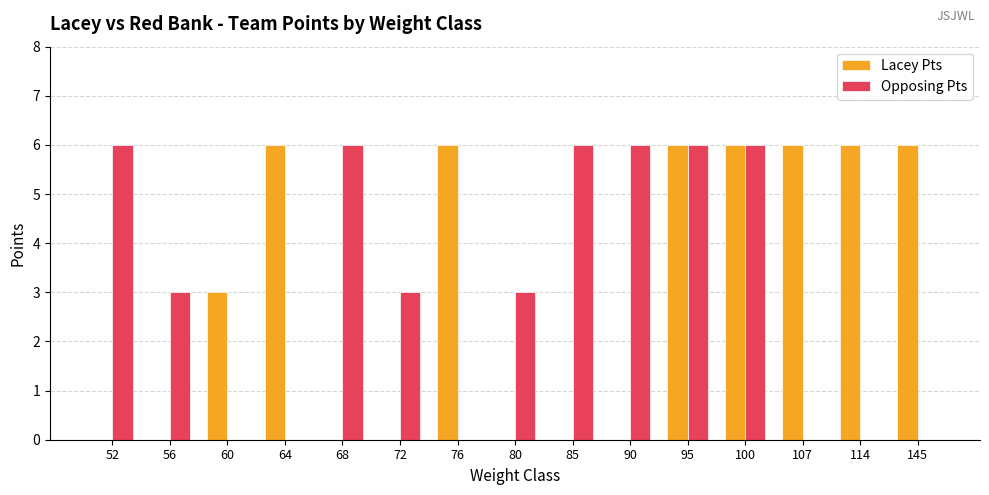

True or false: Lacey Pts has a value of 3 at 60.

True